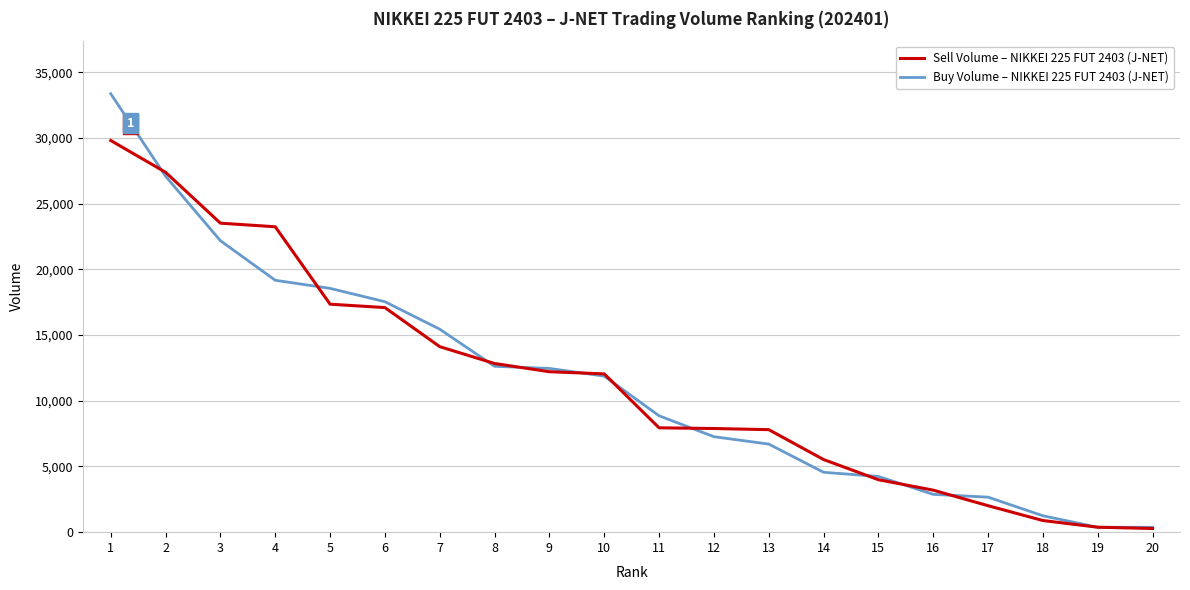

What is the total value across all series at 4?

42410